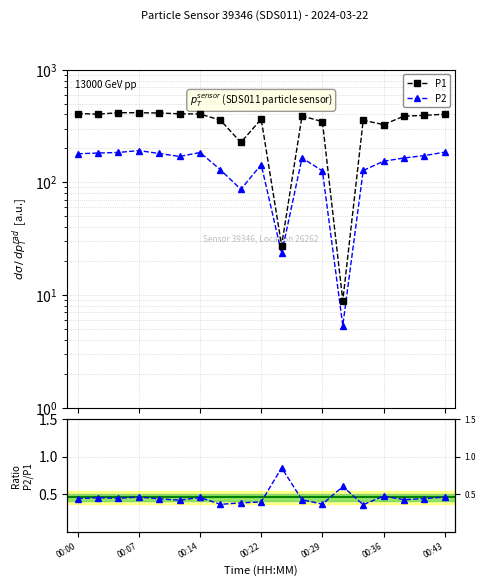

Is the value of P2/P1 at 14 greater than the value of P1 at 00:43?

No